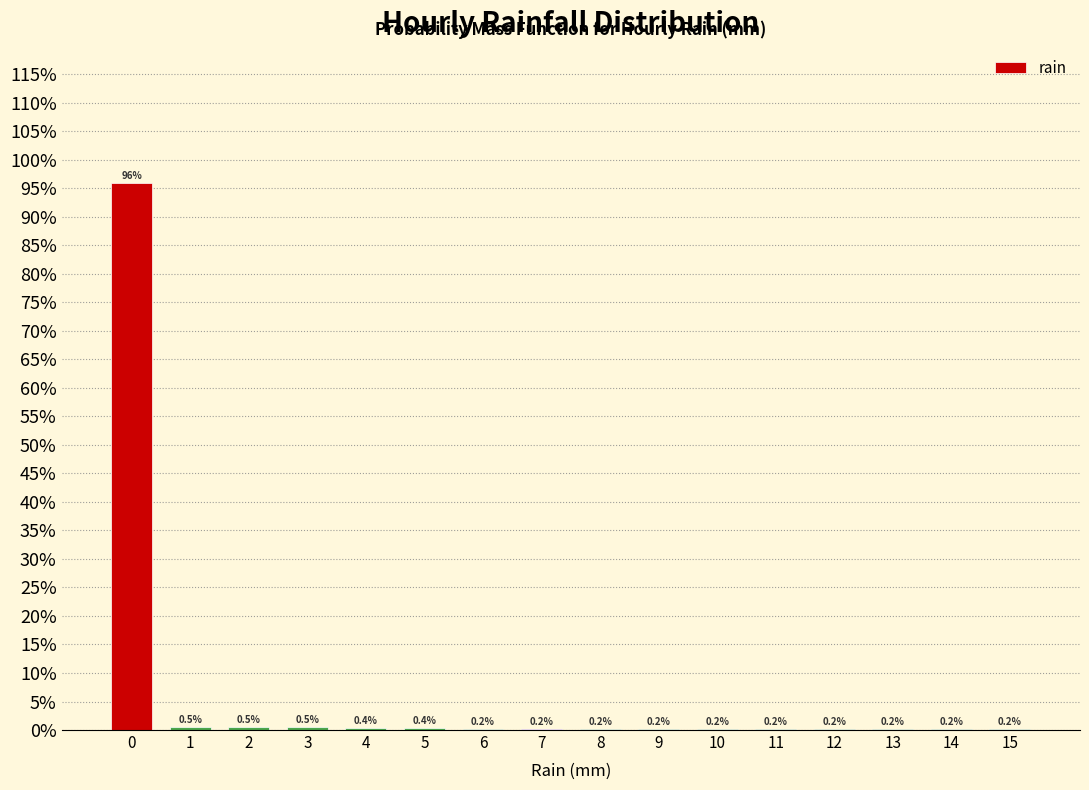

Reading left to right, extract all data points from this chart.

0=95.9	1=0.5	2=0.5	3=0.5	4=0.4	5=0.4	6=0.2	7=0.2	8=0.2	9=0.2	10=0.2	11=0.2	12=0.2	13=0.2	14=0.2	15=0.2